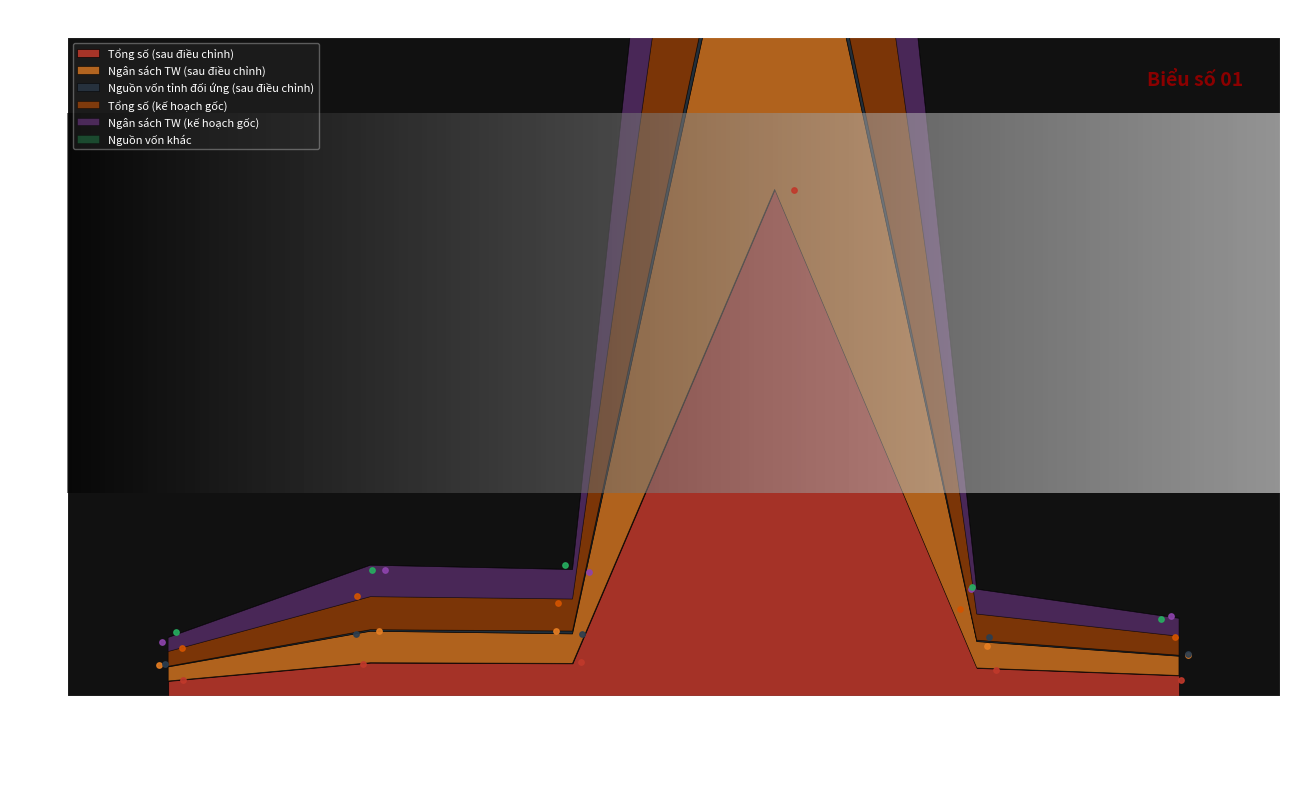

What is the total value across all series at I.1 Hỗ trợ đất ở nhà ở?

175.5